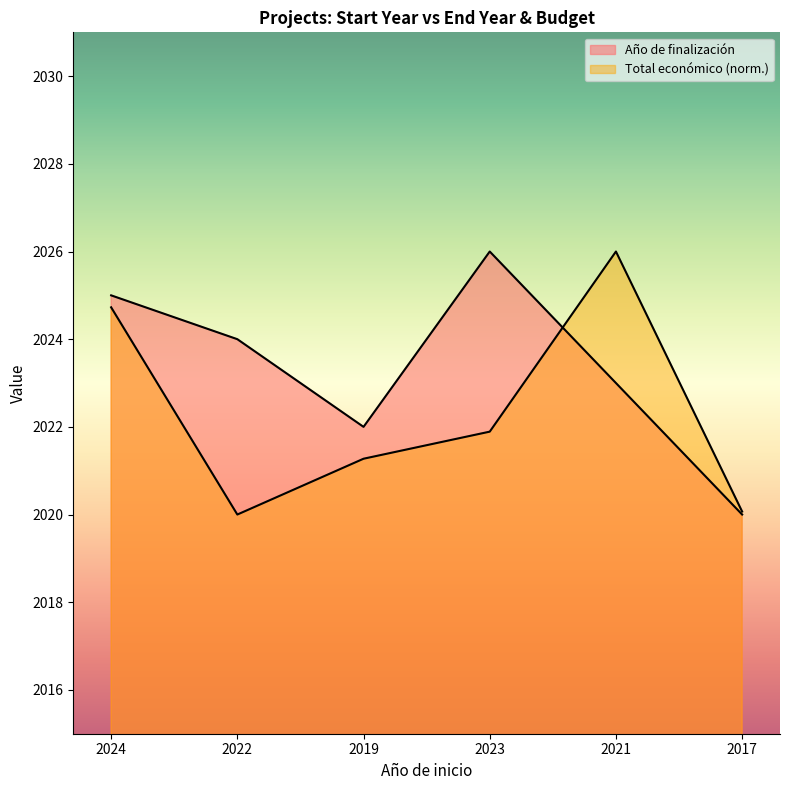

List the series in order of their overall mean, lowest first.

Total económico, Año de finalización